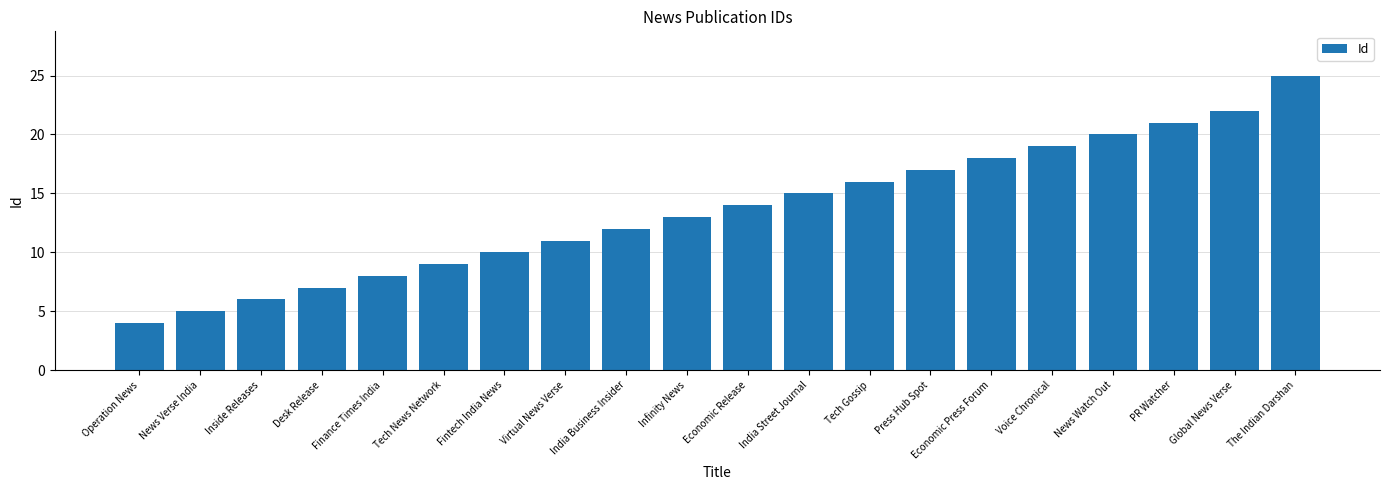

What is the sum of the values at Infinity News and News Watch Out?

33